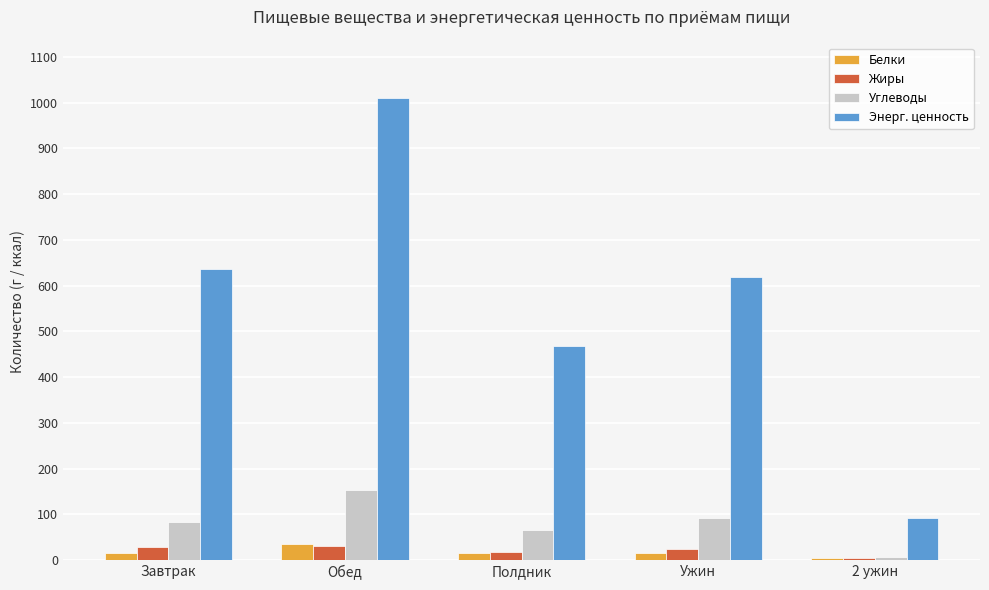

At which label is Энерг. ценность closest to 550?

Ужин